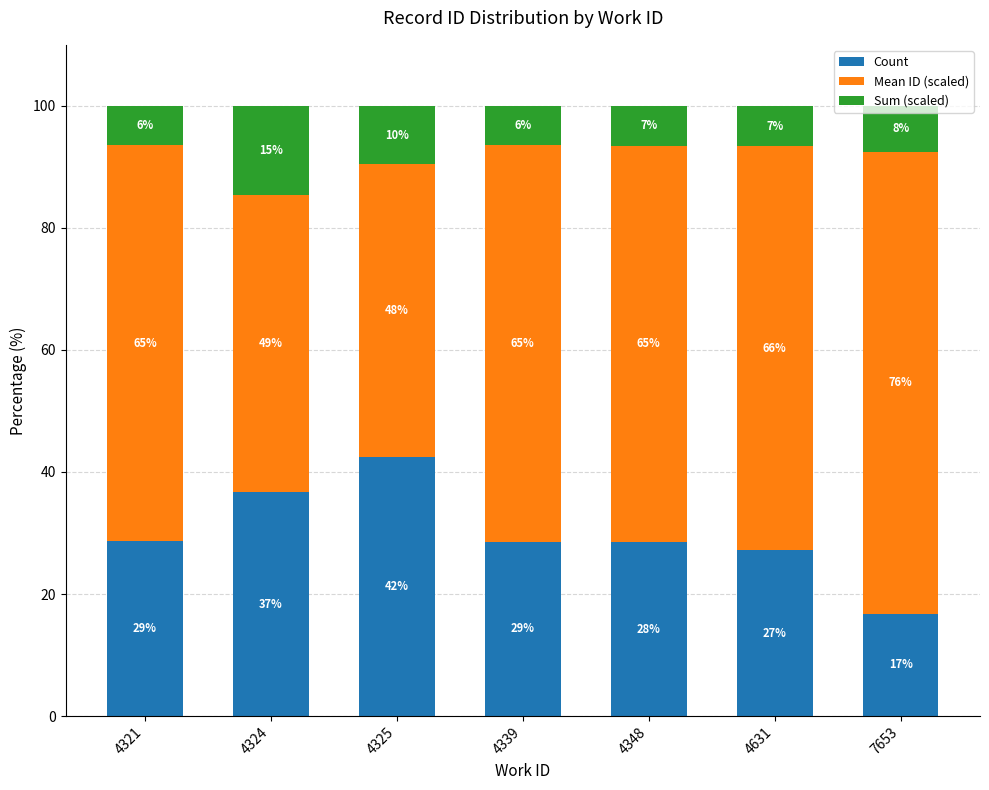

What is the sum of the Mean ID (scaled) values at 7653 and 4339?

140.6